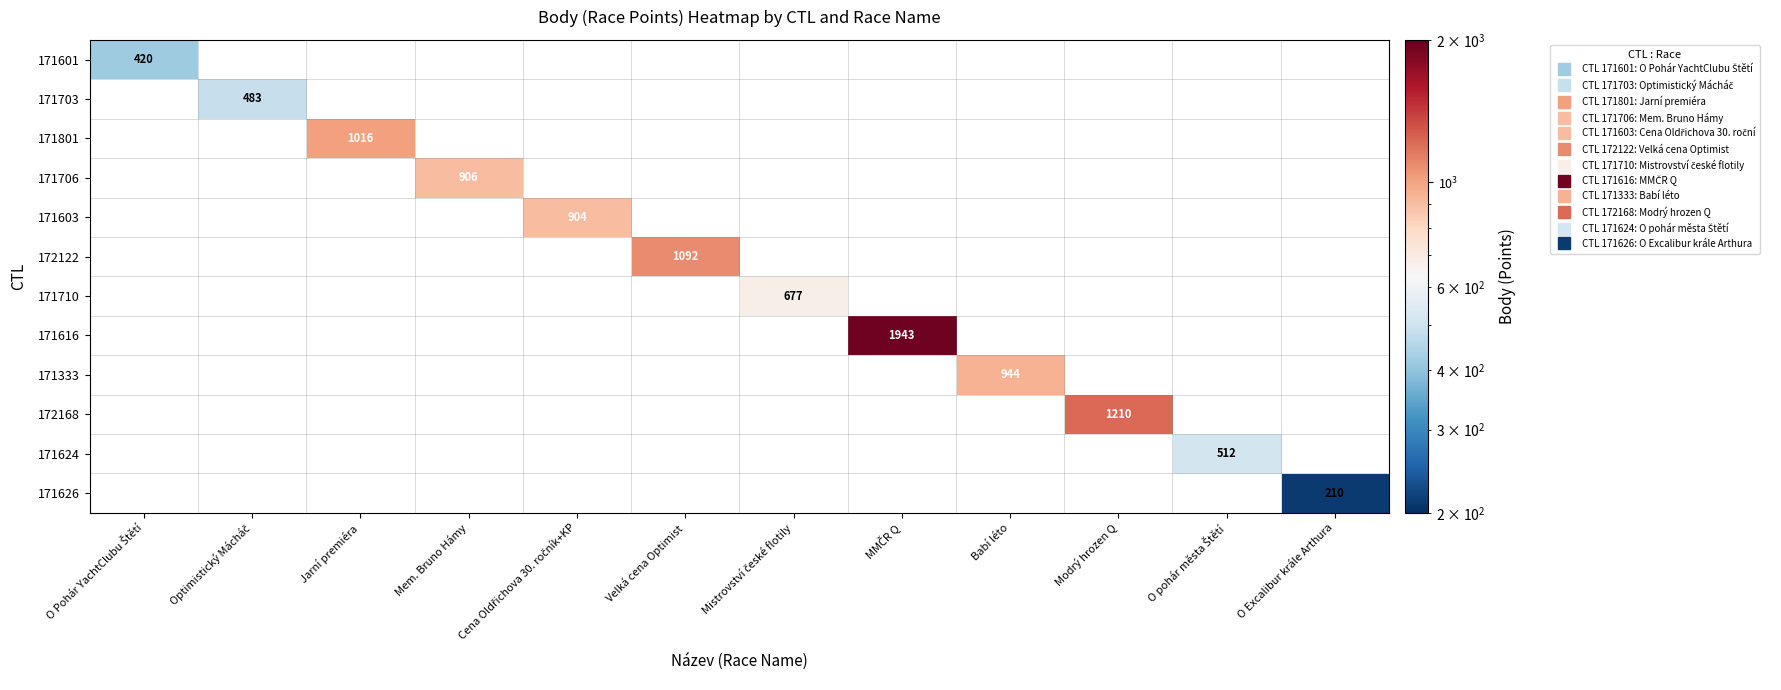

Is it true that 171710 equals 1049.1 at Mistrovství české flotily?

False